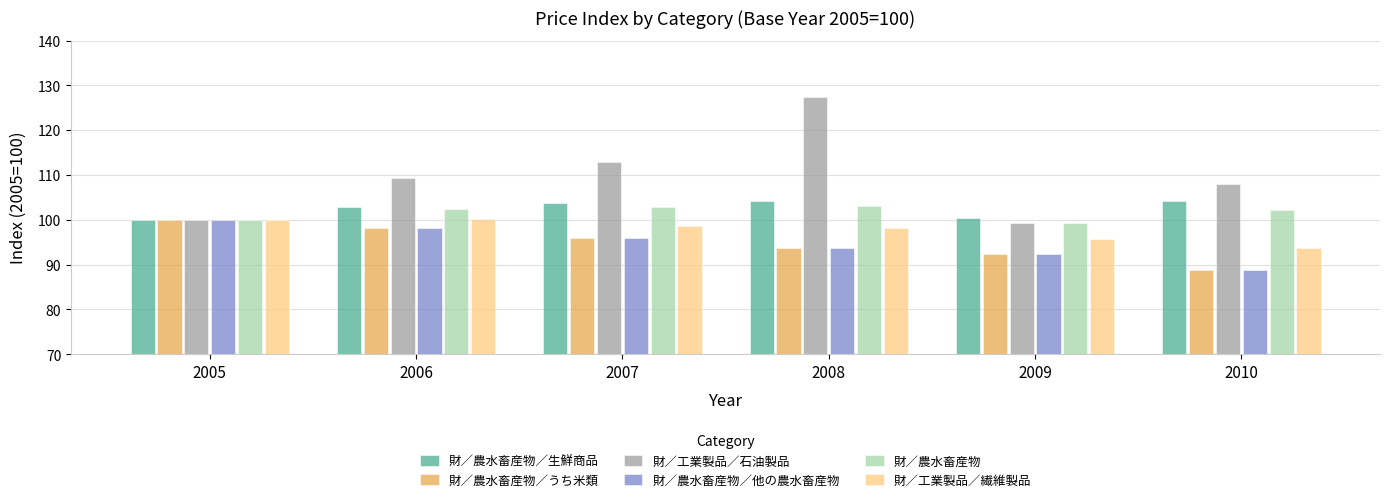

What is the average value of the 財／工業製品／繊維製品 series?

97.7